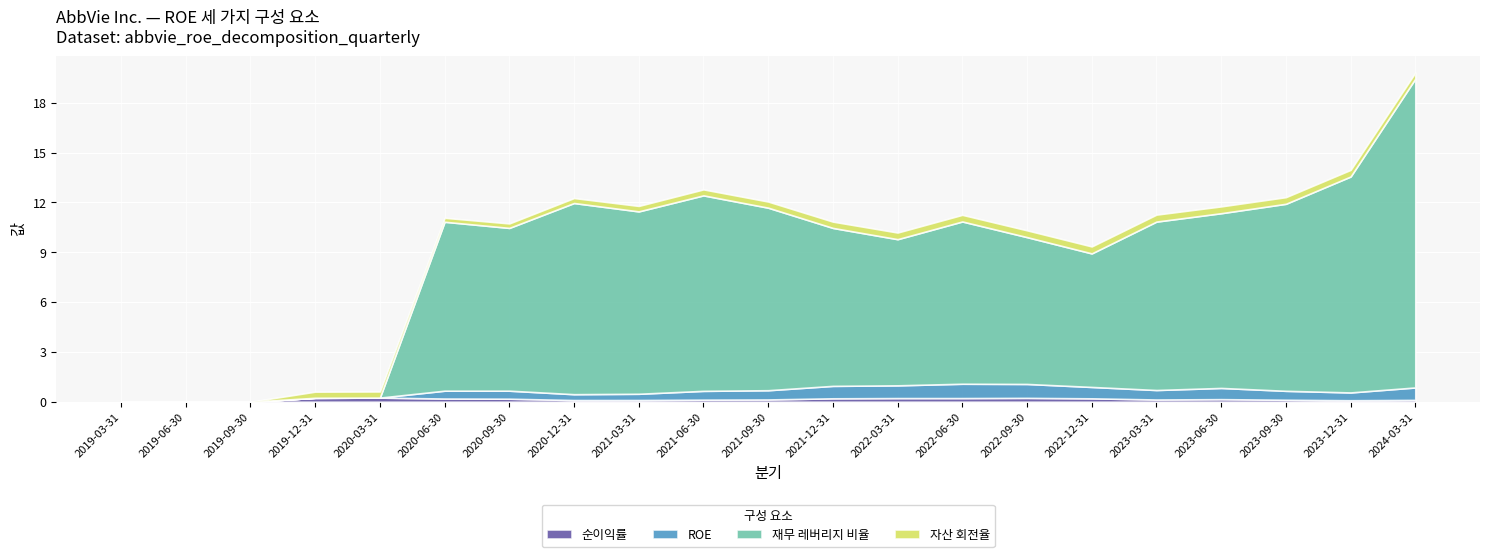

Reading left to right, transcribe all the data shown in this chart.

순이익률: 2019-03-31=0.0	2019-06-30=0.0	2019-09-30=0.0	2019-12-31=0.2	2020-03-31=0.2	2020-06-30=0.2	2020-09-30=0.2	2020-12-31=0.1	2021-03-31=0.1	2021-06-30=0.1	2021-09-30=0.1	2021-12-31=0.2	2022-03-31=0.2	2022-06-30=0.2	2022-09-30=0.2	2022-12-31=0.2	2023-03-31=0.1	2023-06-30=0.2	2023-09-30=0.1	2023-12-31=0.1	2024-03-31=0.1
ROE: 2019-03-31=0.0	2019-06-30=0.0	2019-09-30=0.0	2019-12-31=0.0	2020-03-31=0.0	2020-06-30=0.5	2020-09-30=0.5	2020-12-31=0.4	2021-03-31=0.4	2021-06-30=0.5	2021-09-30=0.6	2021-12-31=0.7	2022-03-31=0.8	2022-06-30=0.9	2022-09-30=0.8	2022-12-31=0.7	2023-03-31=0.6	2023-06-30=0.7	2023-09-30=0.5	2023-12-31=0.5	2024-03-31=0.7
재무 레버리지 비율: 2019-03-31=0.0	2019-06-30=0.0	2019-09-30=0.0	2019-12-31=0.0	2020-03-31=0.0	2020-06-30=10.2	2020-09-30=9.8	2020-12-31=11.5	2021-03-31=11.0	2021-06-30=11.8	2021-09-30=11.0	2021-12-31=9.5	2022-03-31=8.8	2022-06-30=9.8	2022-09-30=8.8	2022-12-31=8.0	2023-03-31=10.1	2023-06-30=10.5	2023-09-30=11.3	2023-12-31=13.0	2024-03-31=18.6
자산 회전율: 2019-03-31=0.0	2019-06-30=0.0	2019-09-30=0.0	2019-12-31=0.4	2020-03-31=0.4	2020-06-30=0.2	2020-09-30=0.3	2020-12-31=0.3	2021-03-31=0.3	2021-06-30=0.4	2021-09-30=0.4	2021-12-31=0.4	2022-03-31=0.4	2022-06-30=0.4	2022-09-30=0.4	2022-12-31=0.4	2023-03-31=0.4	2023-06-30=0.4	2023-09-30=0.4	2023-12-31=0.4	2024-03-31=0.4